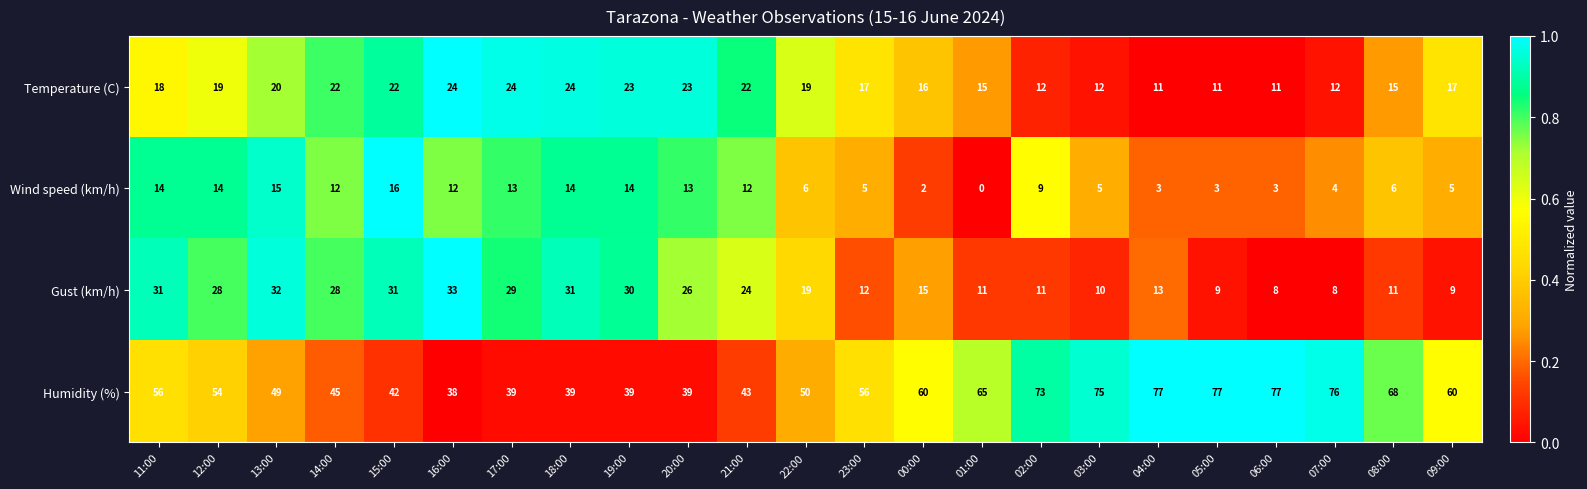

What is the total value across all series at 01:00?

91